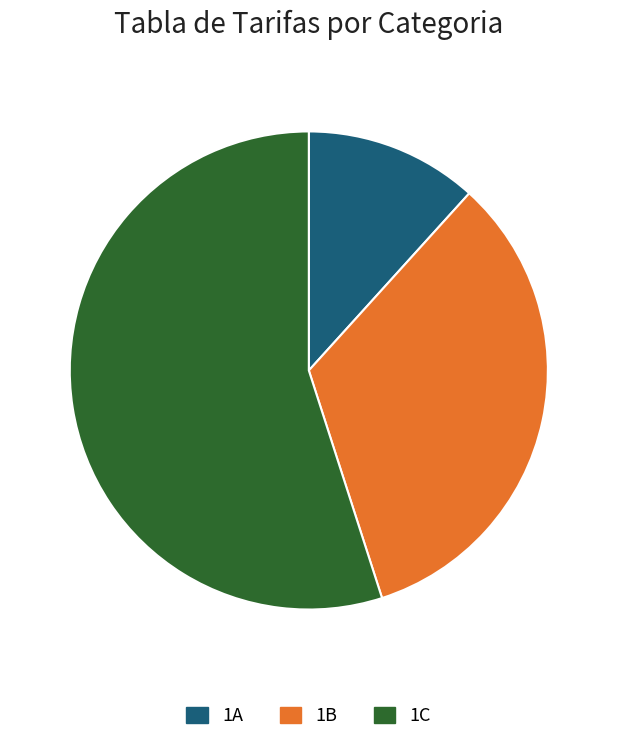

What is the ratio of the value at 1C to the value at 1B?

1.6